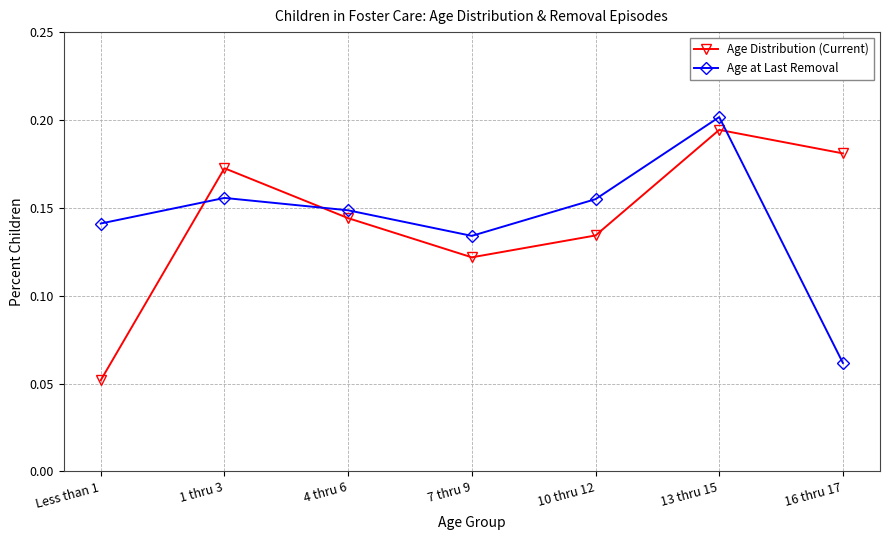

At which label is Age Distribution (Current) closest to 0?

Less than 1